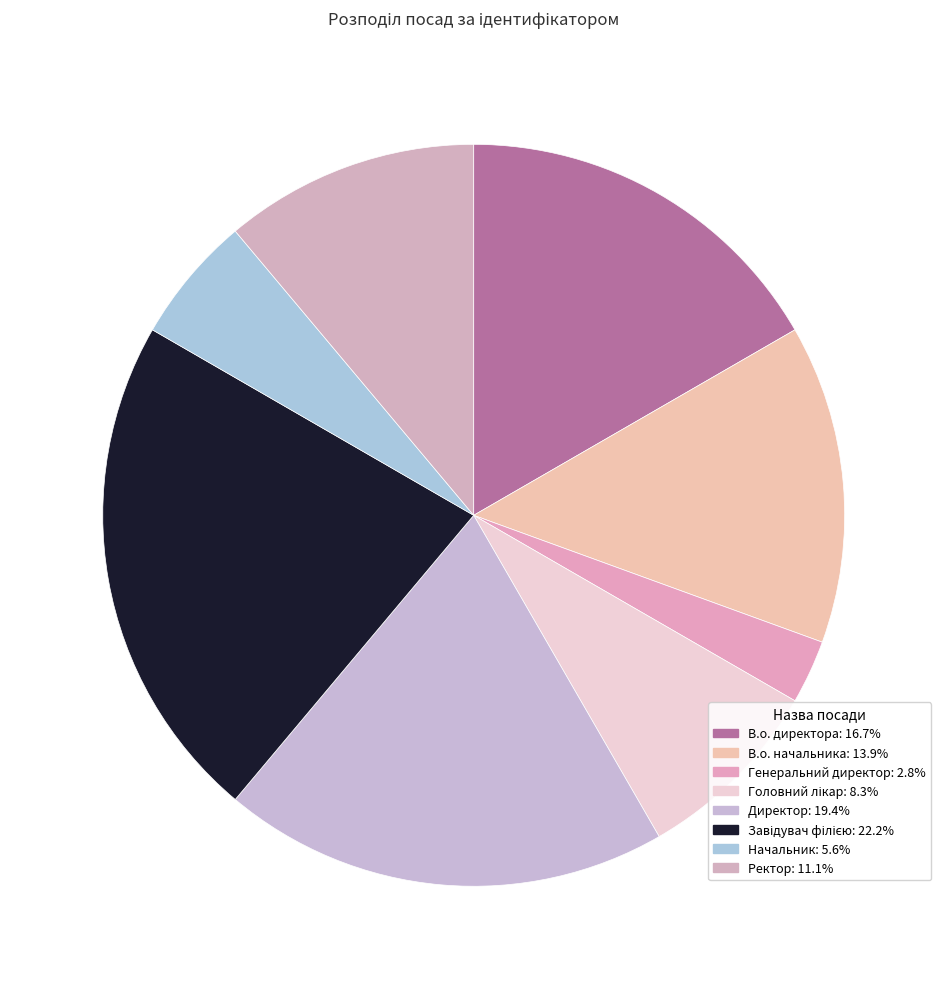

True or false: В.о. начальника accounts for 23% of the total.

False